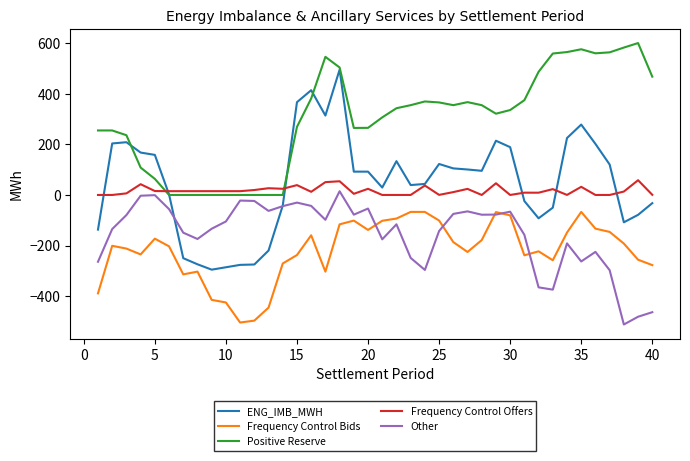

Which series has the largest range (max minus min)?

ENG_IMB_MWH